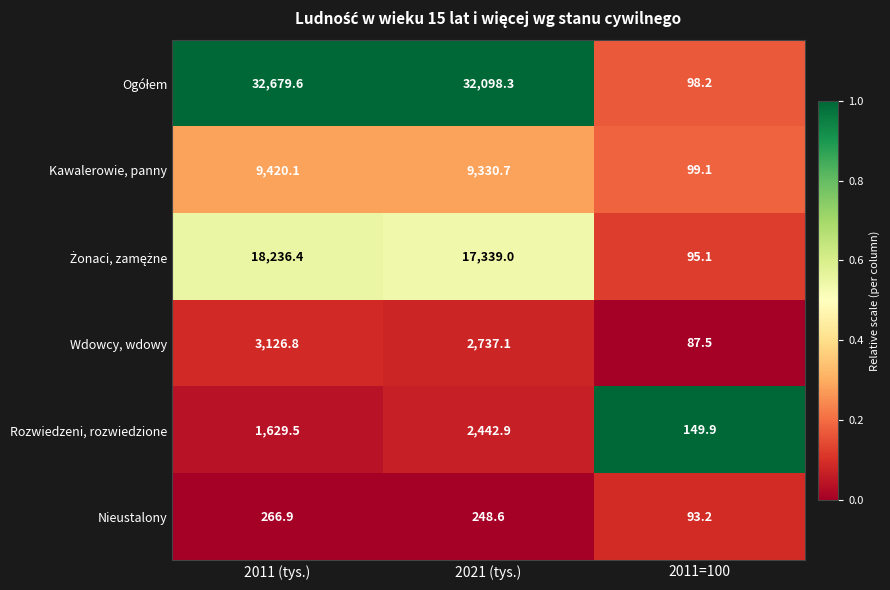

Count the number of data series in this chart.

6